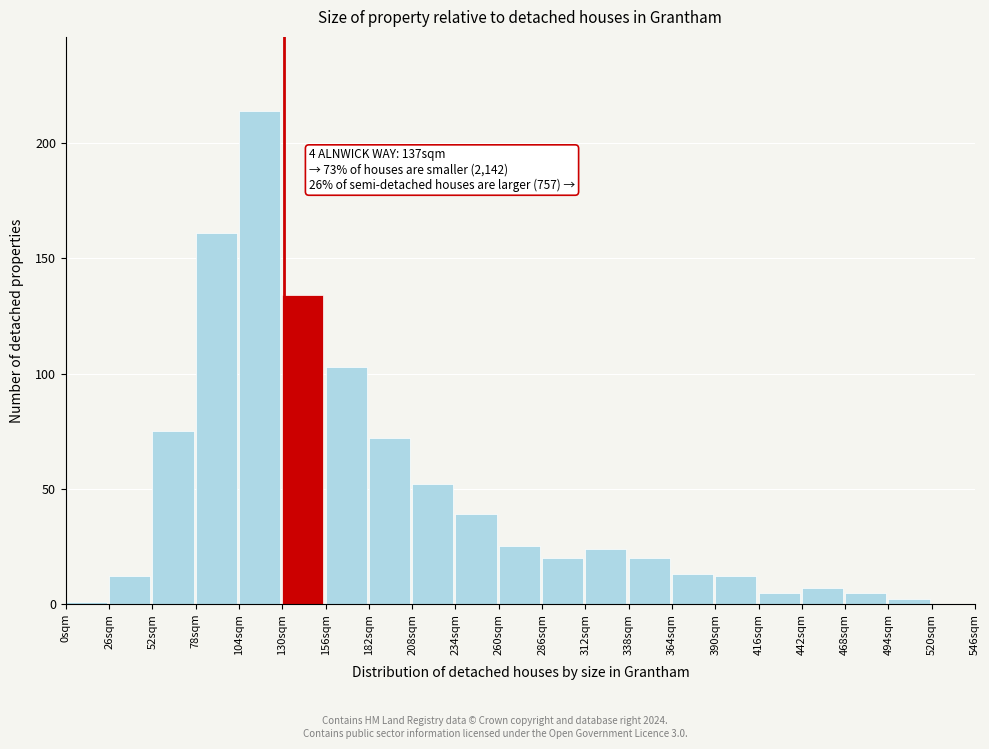

Over which range of the x-axis is the bar tallest?

104 to 130